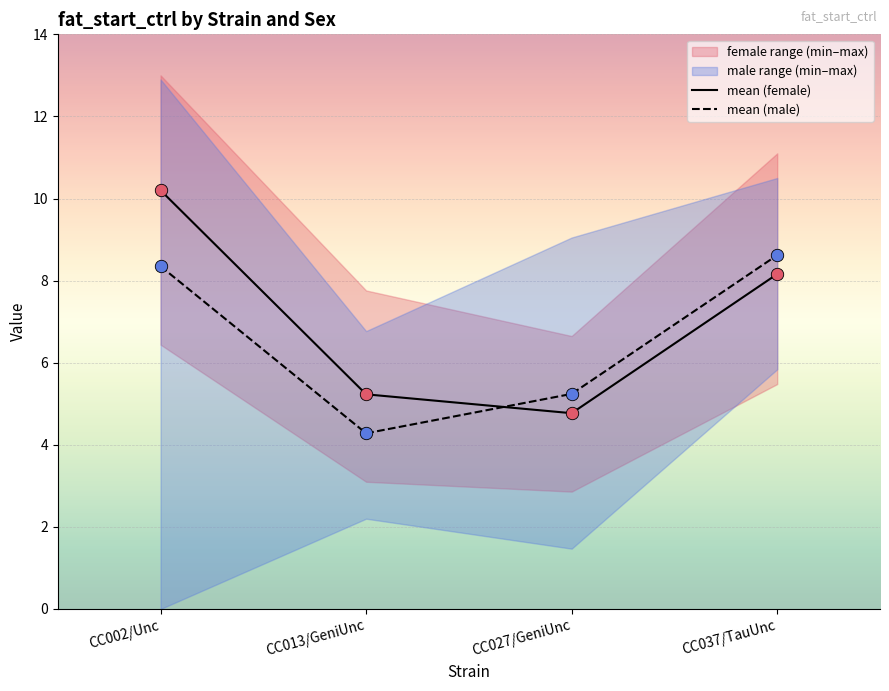

Which series has the largest total across all categories?

mean (female)